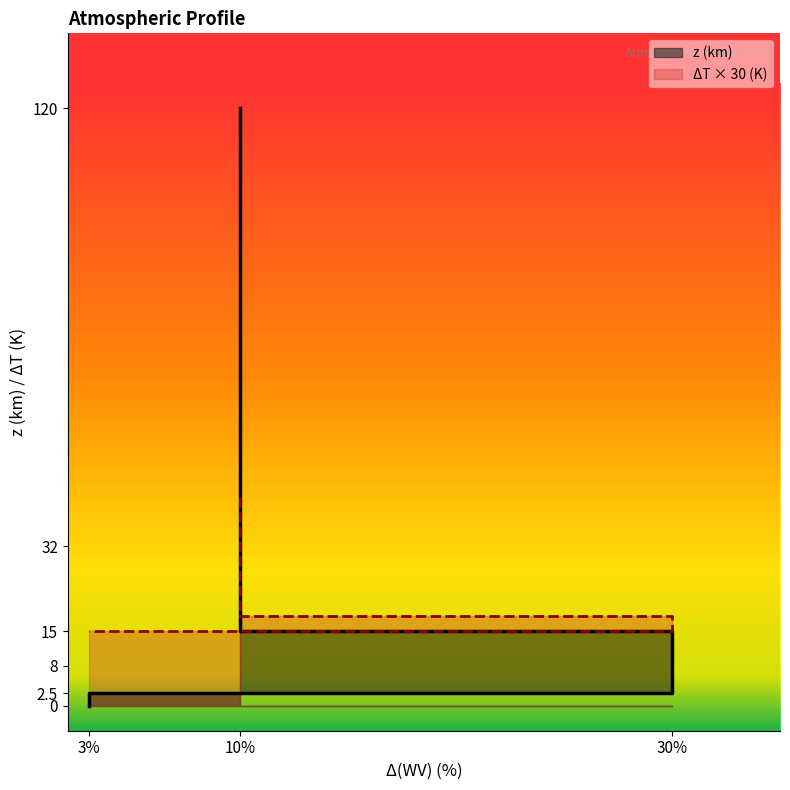

True or false: z has more than 2 points higher than both neighbors.

False